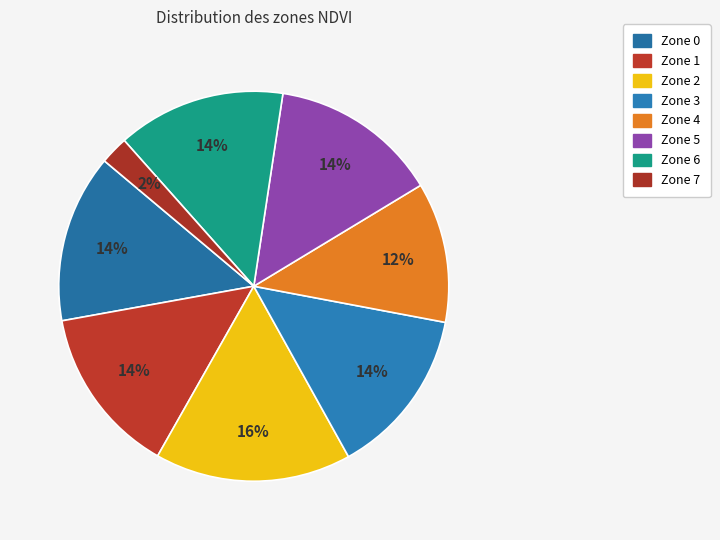

To the nearest percent, what is the difference between the largest and smallest slice percentages?

14%